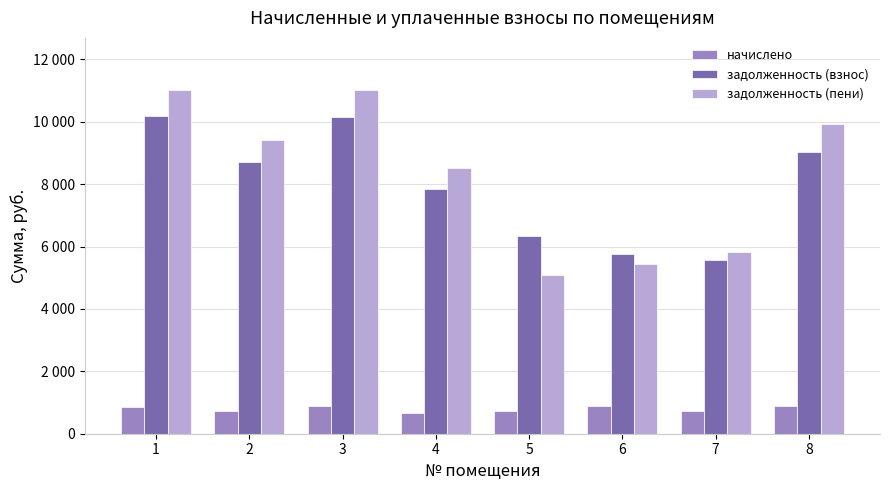

Reading right to left, list all the values displayed in this chart.

начислено: 892.6	714.4	892.6	720.9	662.6	881.3	733.9	858.6
задолженность (взнос): 9024.2	5574.7	5751.3	6344.3	7852.8	10151.0	8697.6	10176.0
задолженность (пени): 9916.8	5812.8	5453.7	5104.0	8515.4	11032.3	9431.5	11034.6